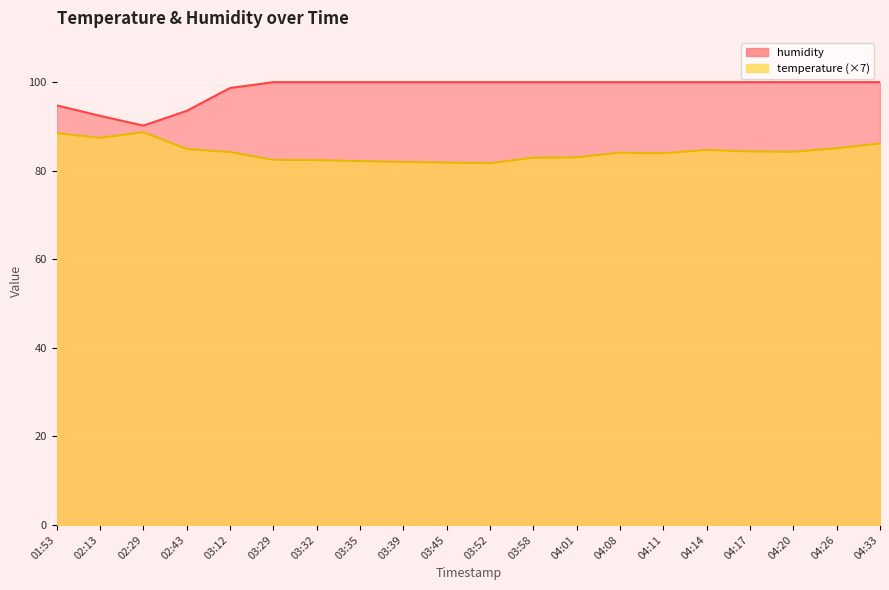

Which series has the largest total across all categories?

humidity